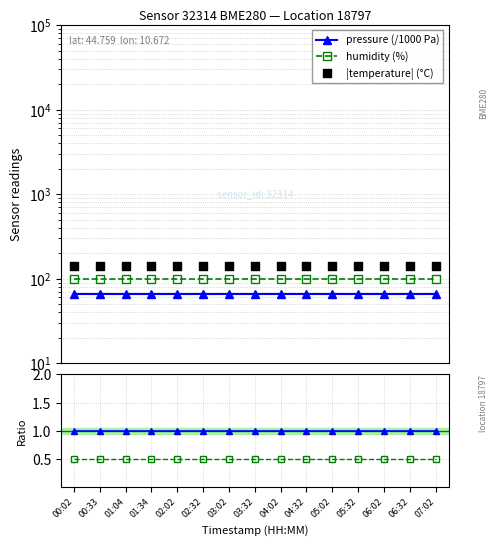

At which category is the sum across all series the highest?

00:02